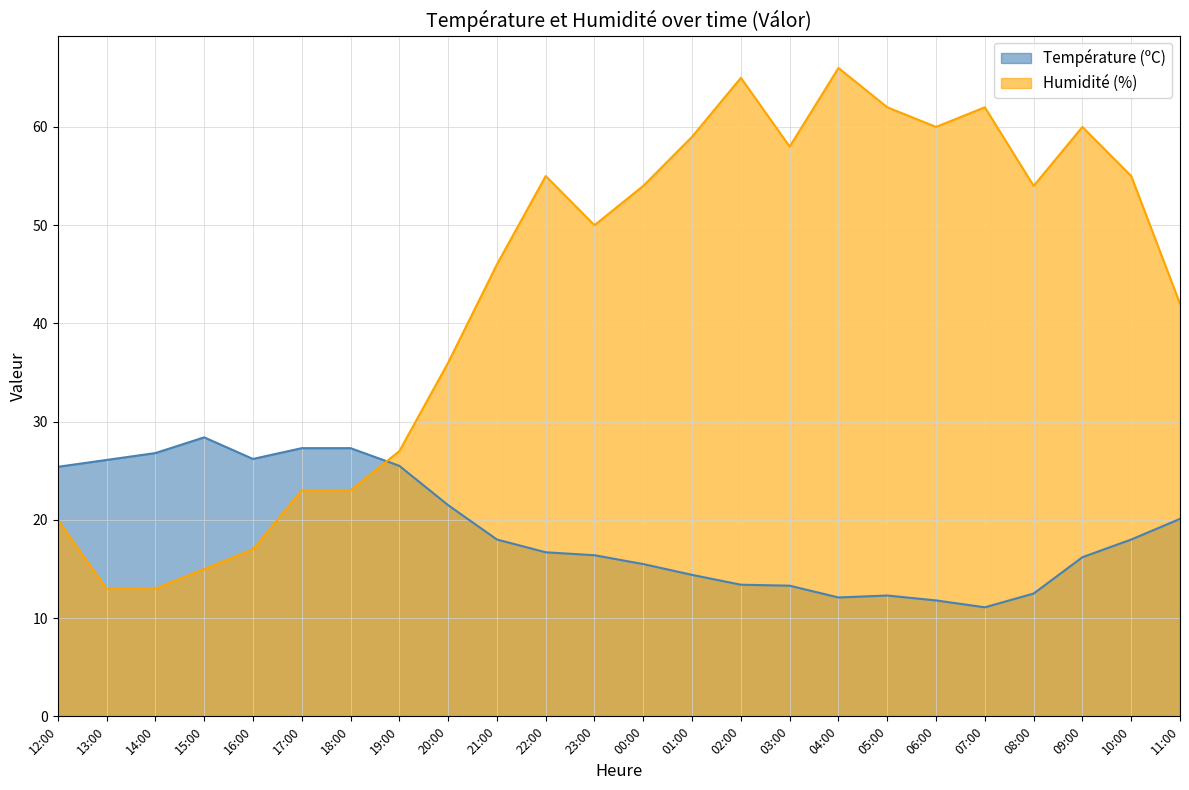

What position from the left is 00:00?

13